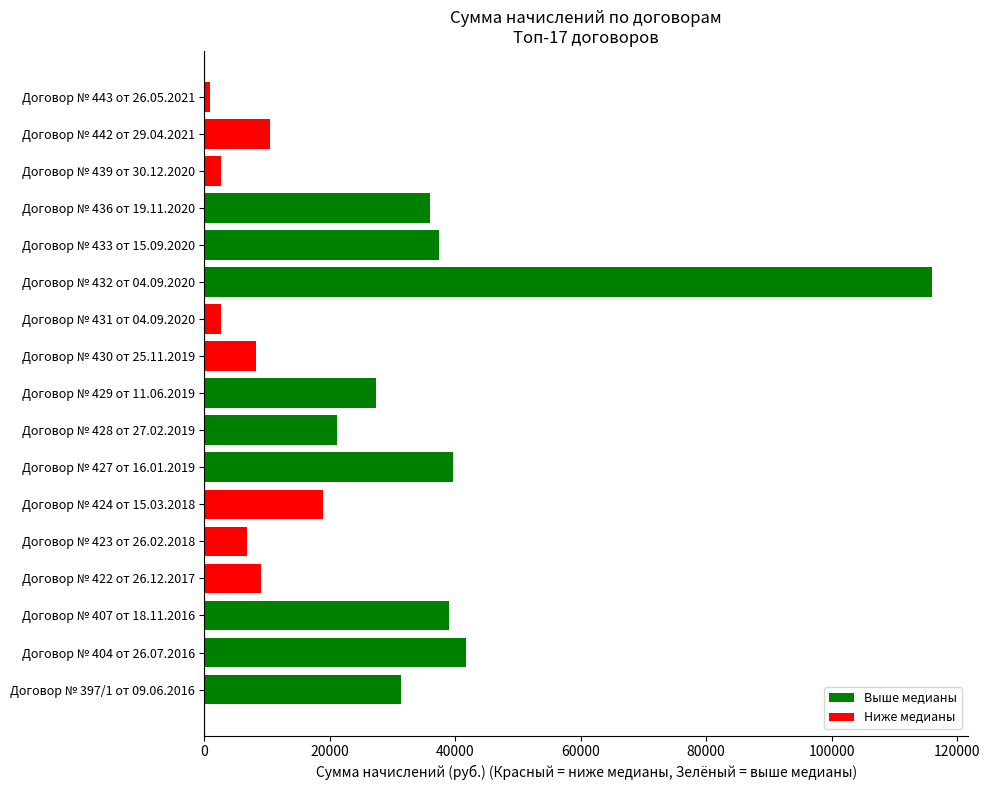

At which category does the chart reach its peak across all series?

Договор № 432 от 04.09.2020